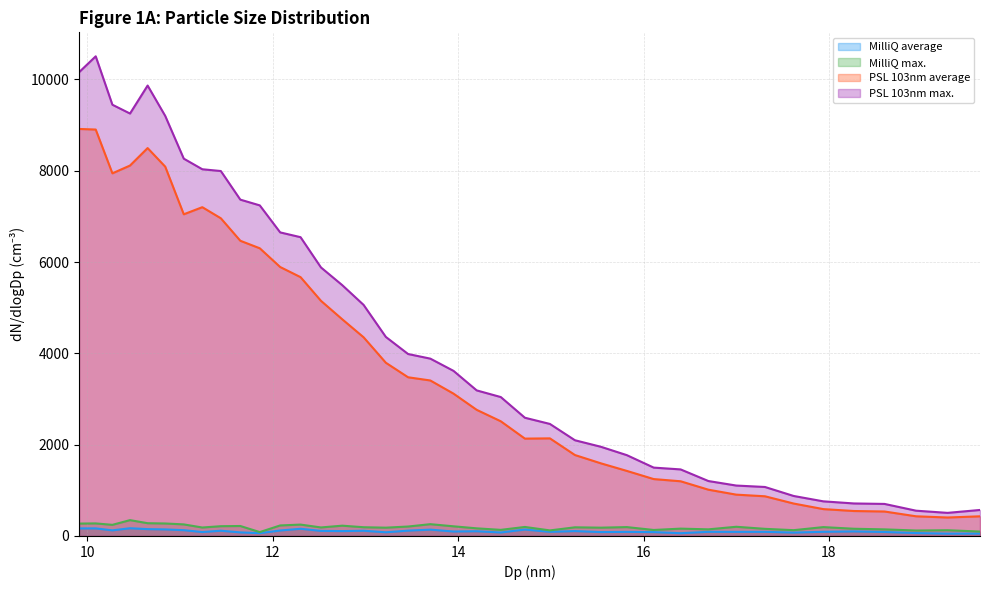

What is the difference between the second highest and second lowest values in the PSL 103nm max. series?

9602.1